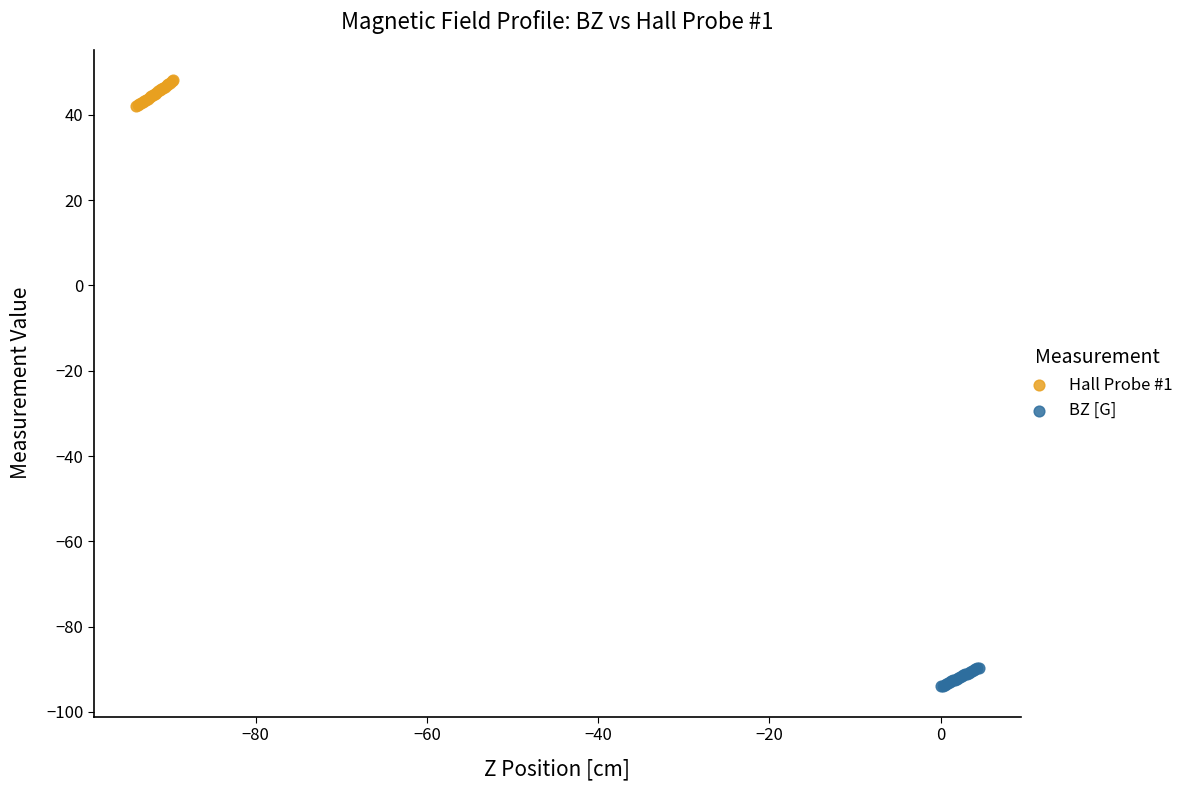

Which series has the largest Y range (max minus min)?

Hall Probe #1